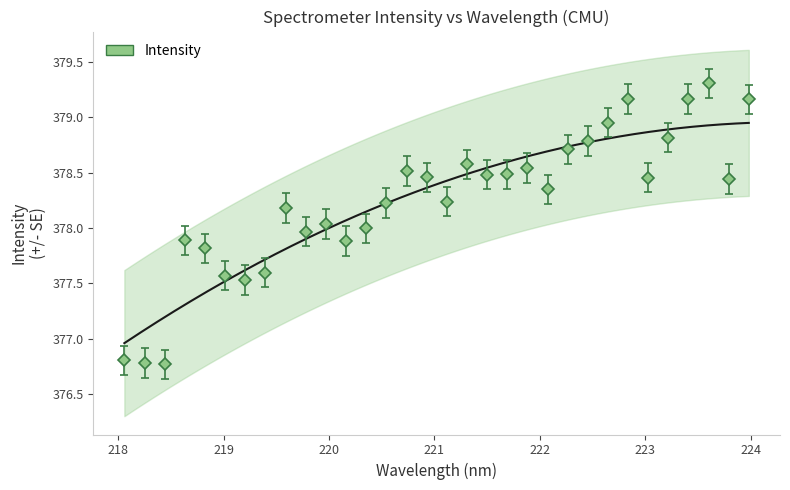

How many values exceed 378?

21